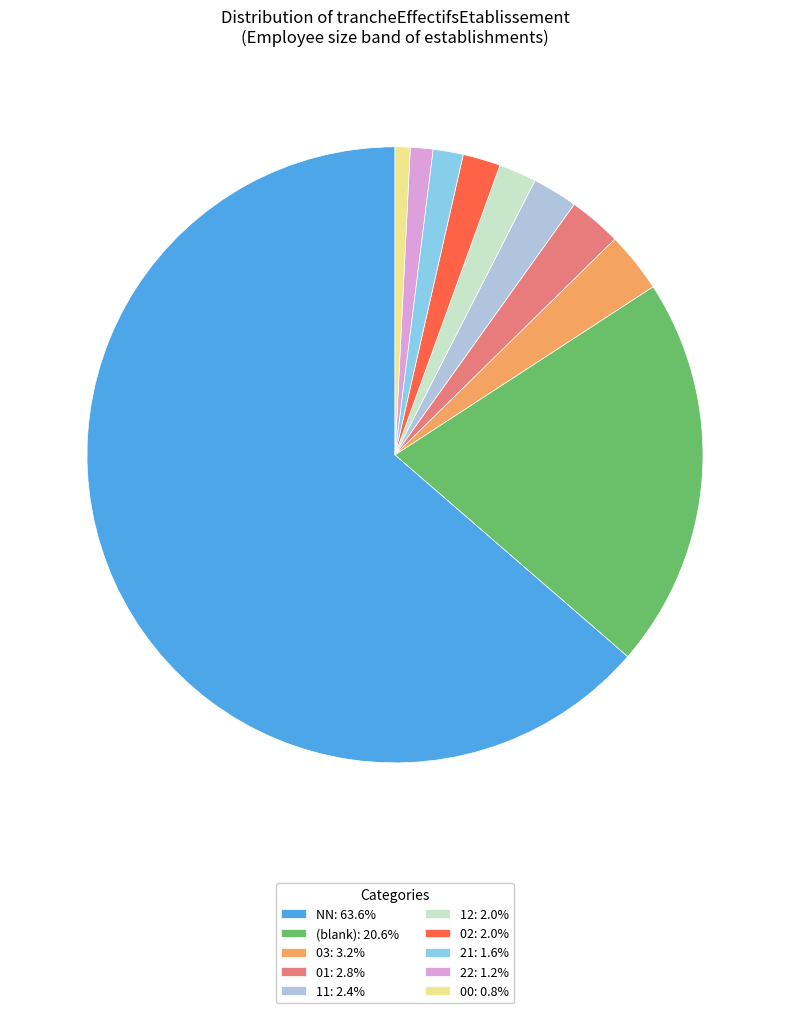

Approximately how many times larger is the value at 11: 2.4% compared to 03: 3.2%?

0.8